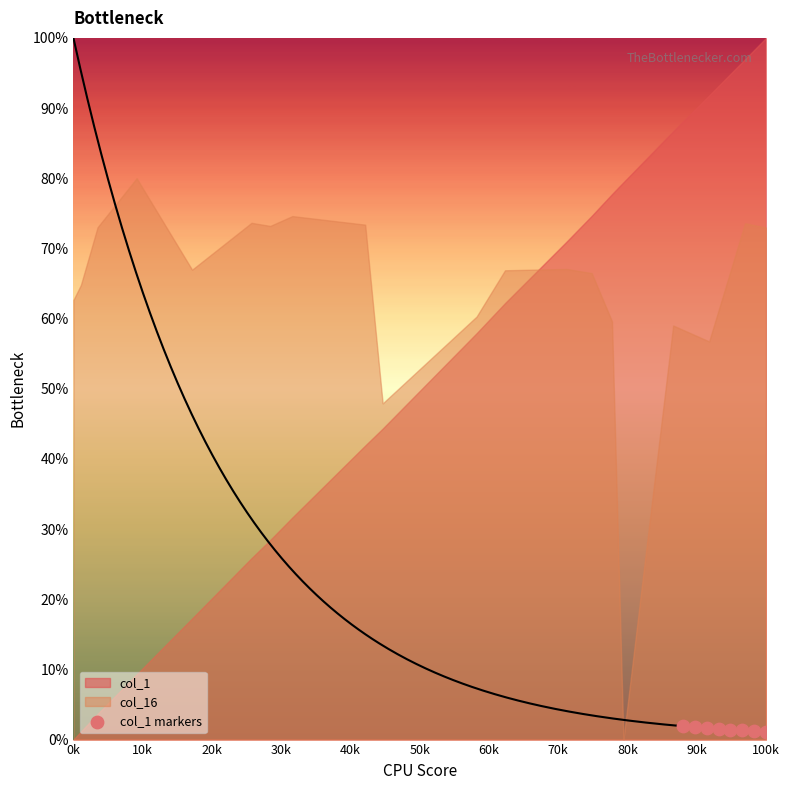

What is the range of X values (max minus min)?

12000.0